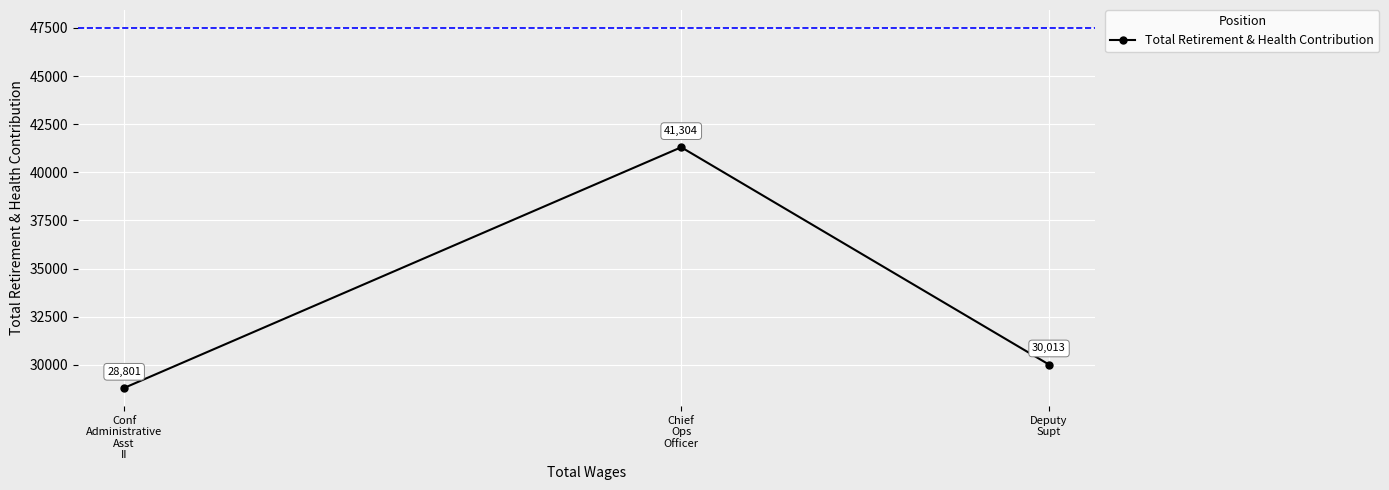

List the labels in order of value, largest first.

Chief
Ops
Officer, Deputy
Supt, Conf
Administrative
Asst
II